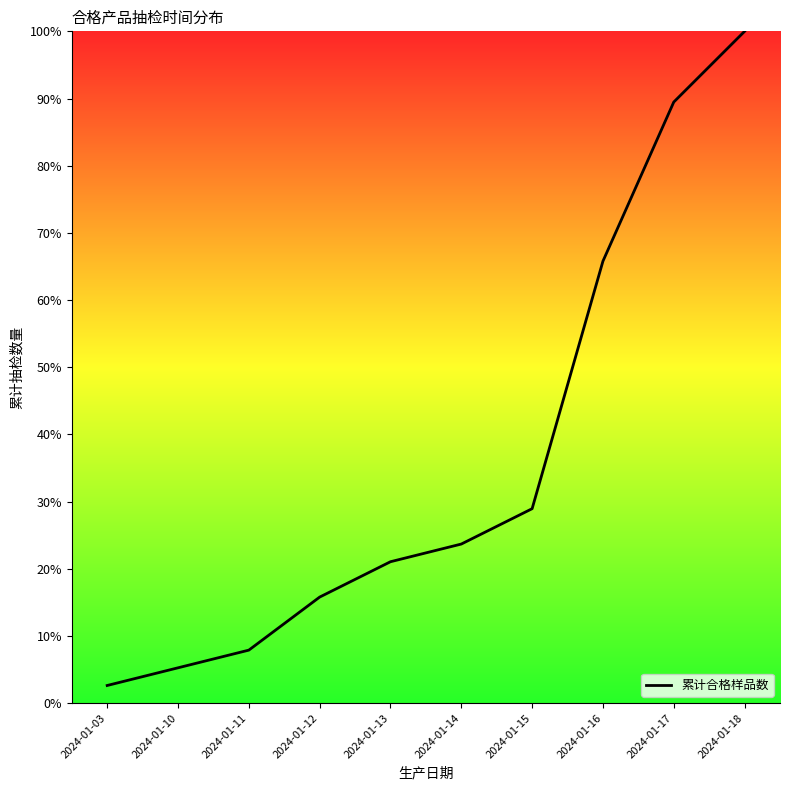

True or false: the data shows 100.0 at 2024-01-18.

True